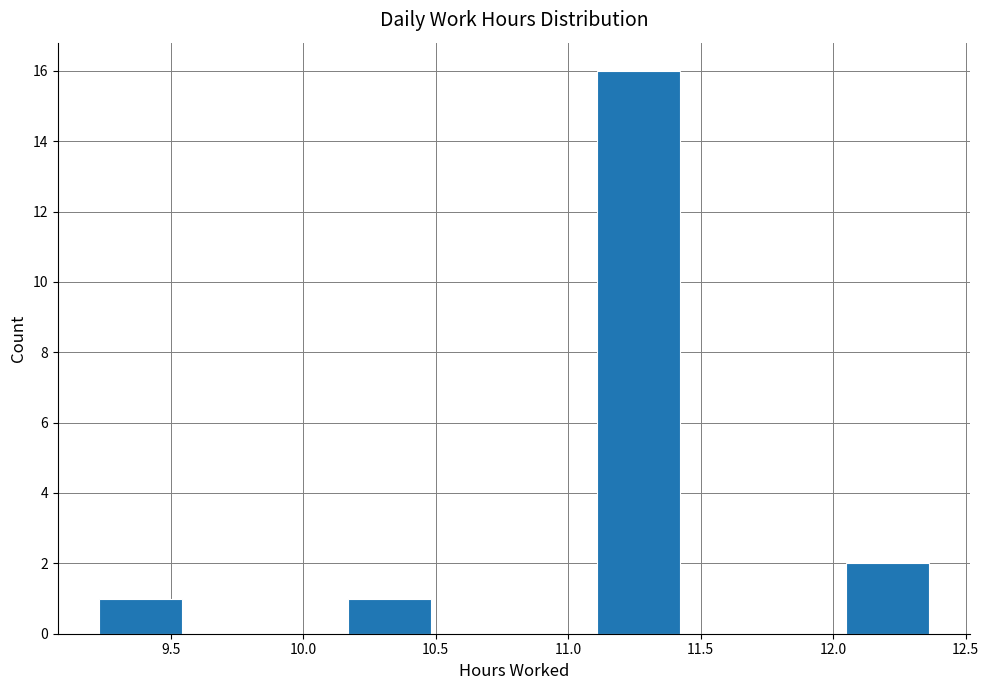

What is the height of the bar covering 11.10 to 11.40 on the x-axis? Neither the bar edges nor the heights are printed on the chart, so give them approximately, as read against the axes.

16